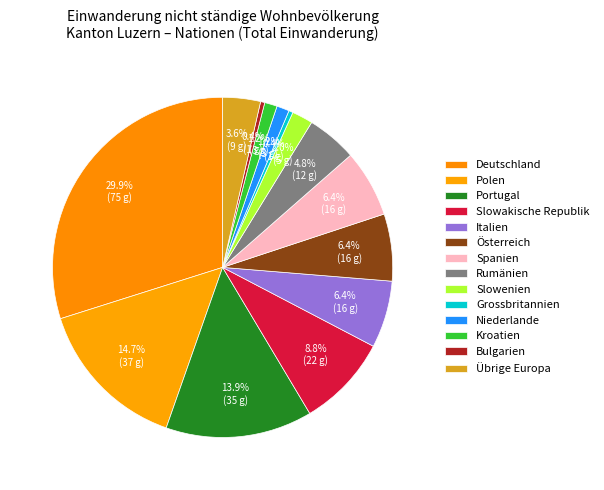

To the nearest percent, what is the difference between the Grossbritannien and Portugal slice percentages?

14%